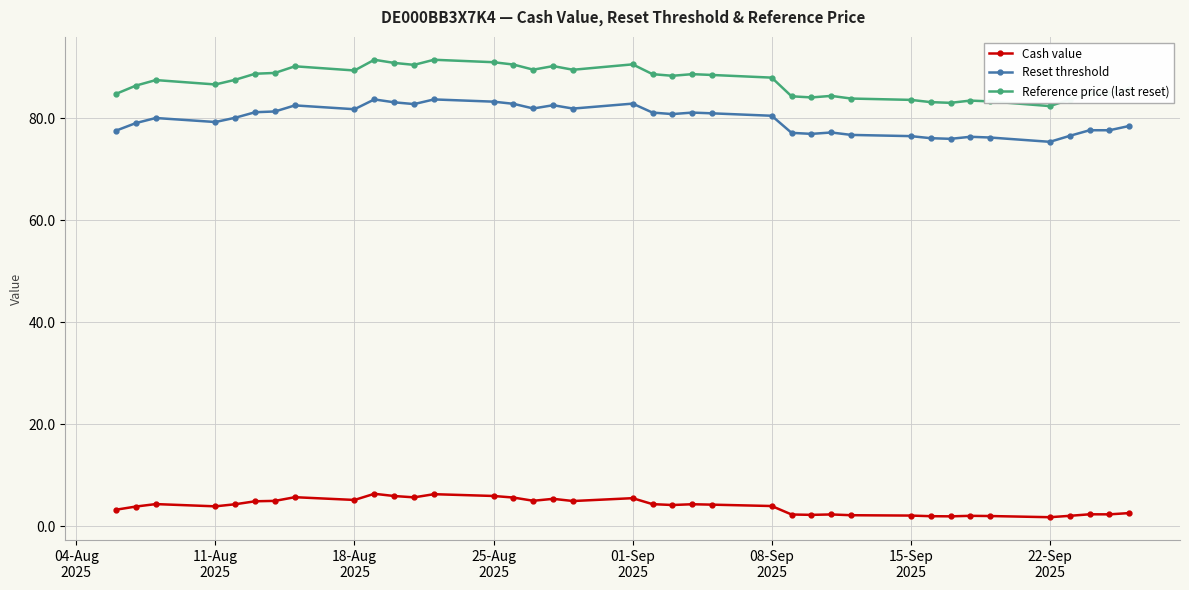

What is the value of the Cash value point at the 2nd from the left?

3.9